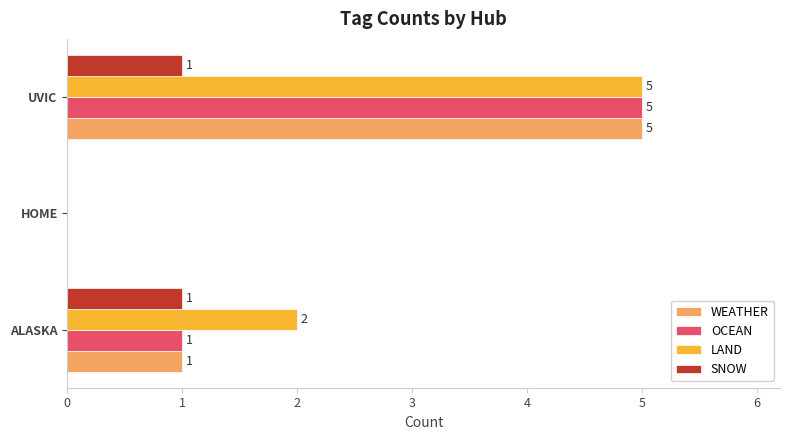

How many series are shown in this chart?

4